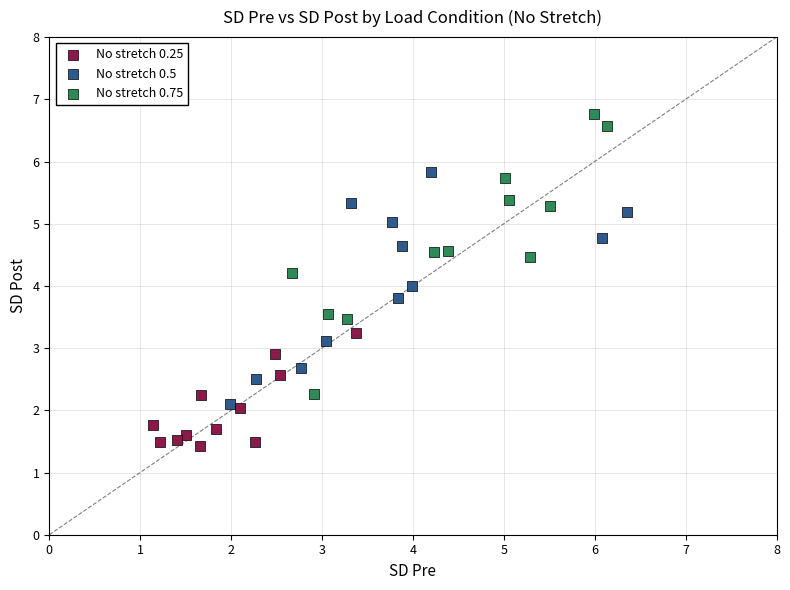

Which series reaches the minimum Y coordinate?

No stretch 0.25